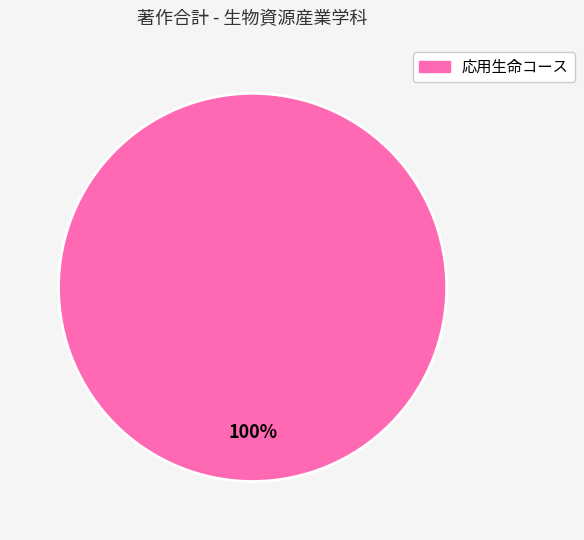

Does any single category account for the majority?

Yes